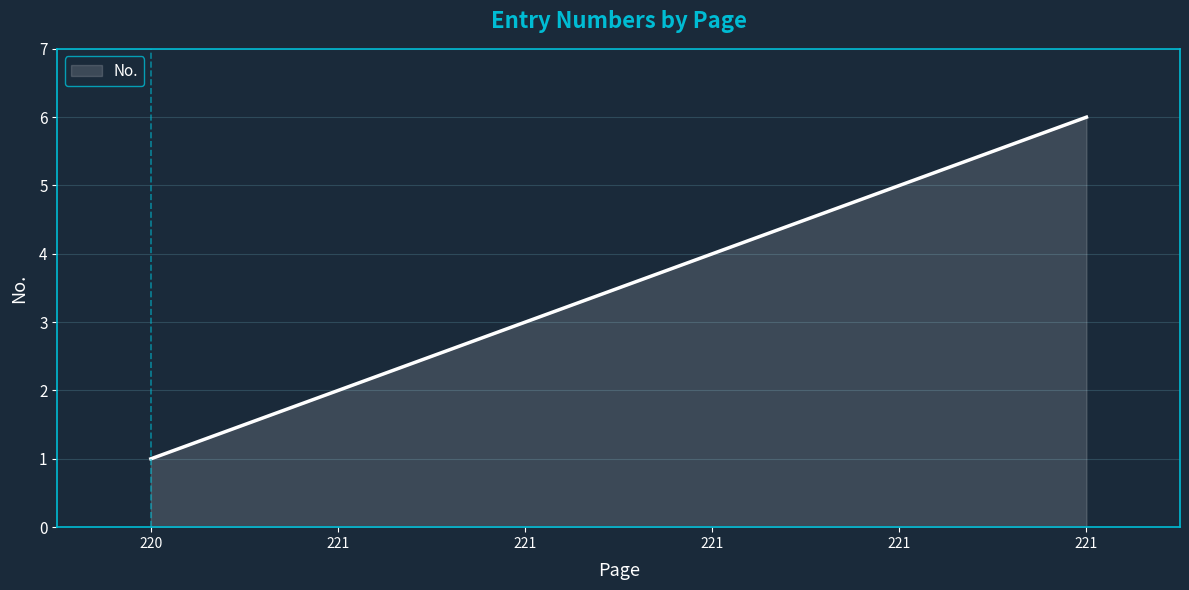

Is this an area chart (filled region under the line)?

Yes